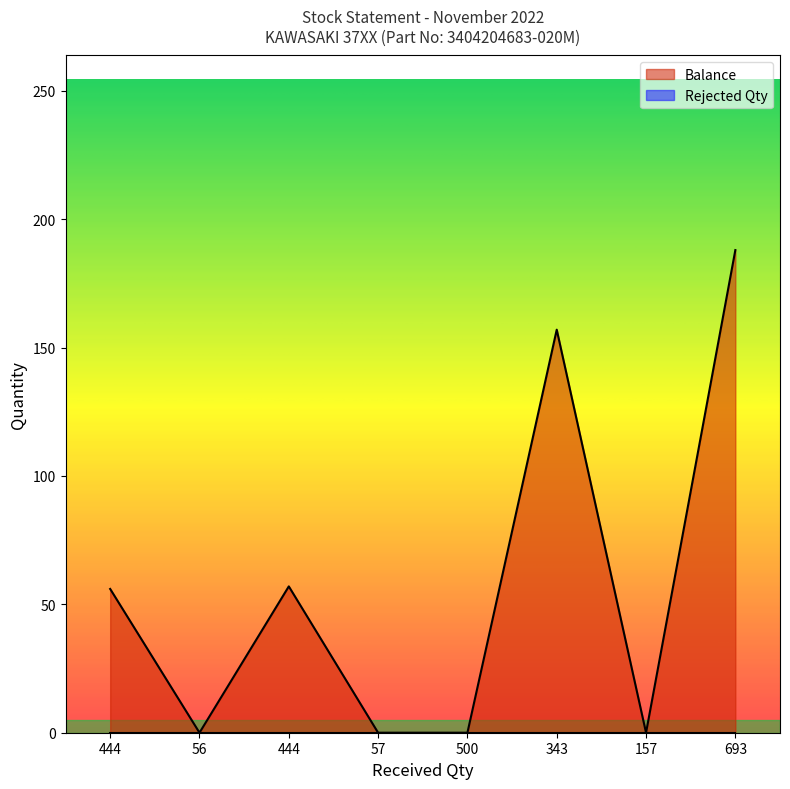

Reading left to right, transcribe all the data shown in this chart.

56	0	57	0	0	157	0	188